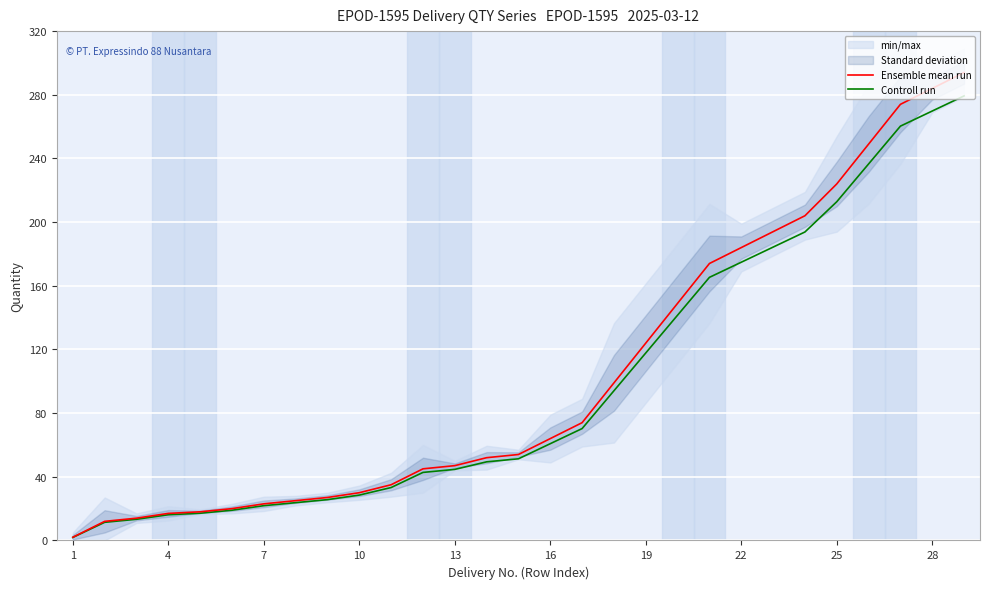

What is the difference between the second highest and minimum values in the Controll run series?

267.9